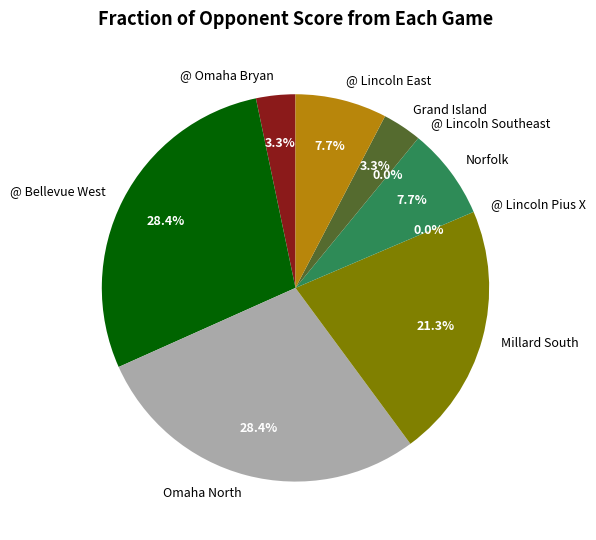

Which has a higher value, @ Lincoln Pius X or @ Omaha Bryan?

@ Omaha Bryan